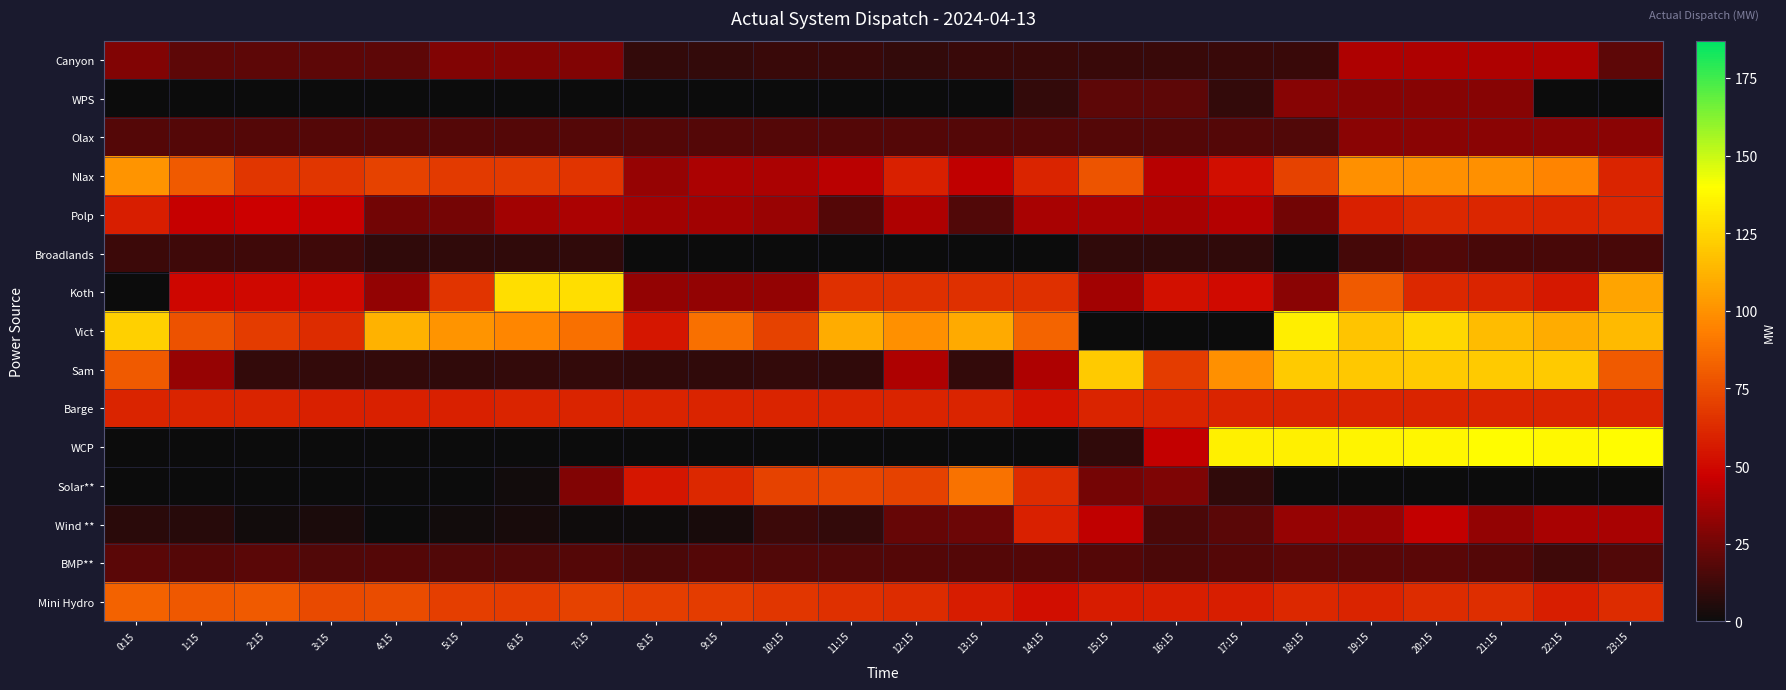

At 14:15, list the series in order from largest to smallest.

Vict, Koth, Solar**, Nlax, Wind **, Barge, Mini Hydro, Sam, Polp, Olax, BMP**, Canyon, WPS, Broadlands, WCP